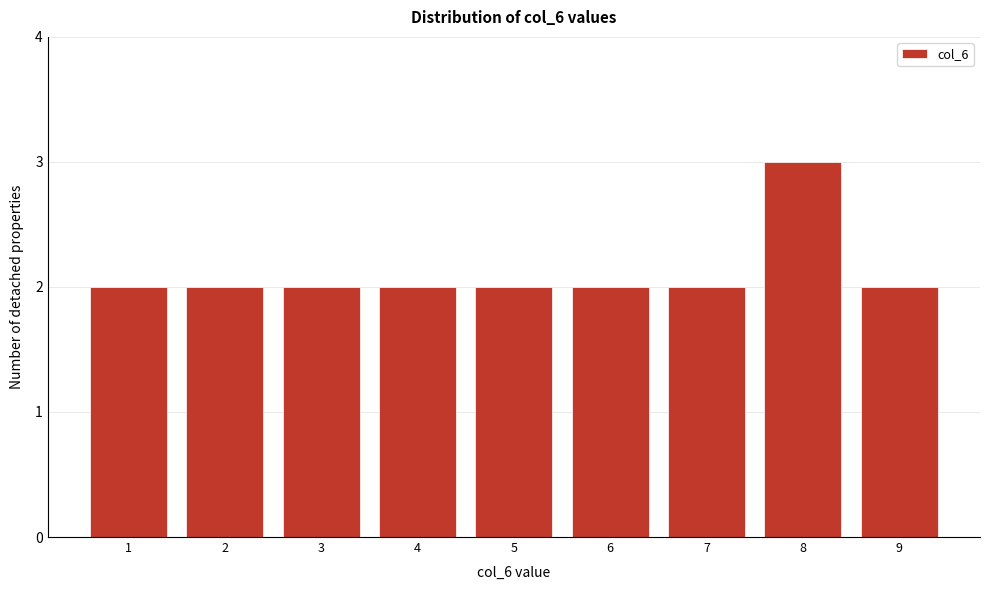

Over which range of the x-axis is the bar tallest?

7.5 to 8.5